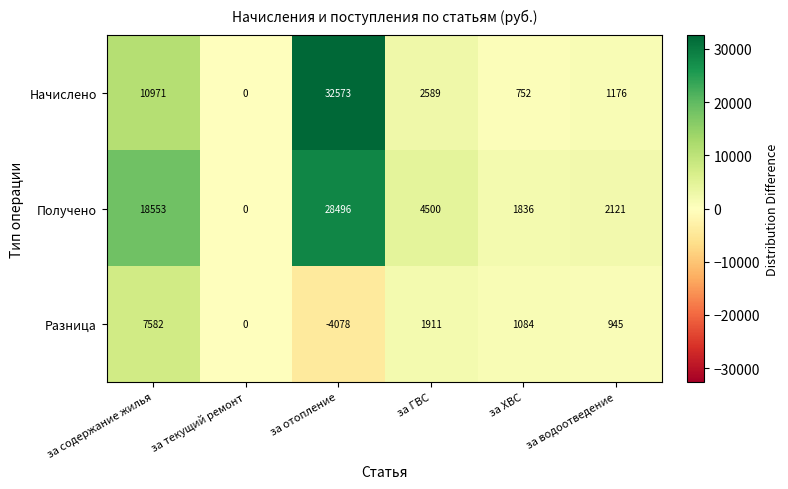

Reading left to right, extract all data points from this chart.

Начислено: 10971	0	32573	2589	752	1176
Получено: 18553	0	28496	4500	1836	2121
Разница: 7582	0	-4078	1911	1084	945